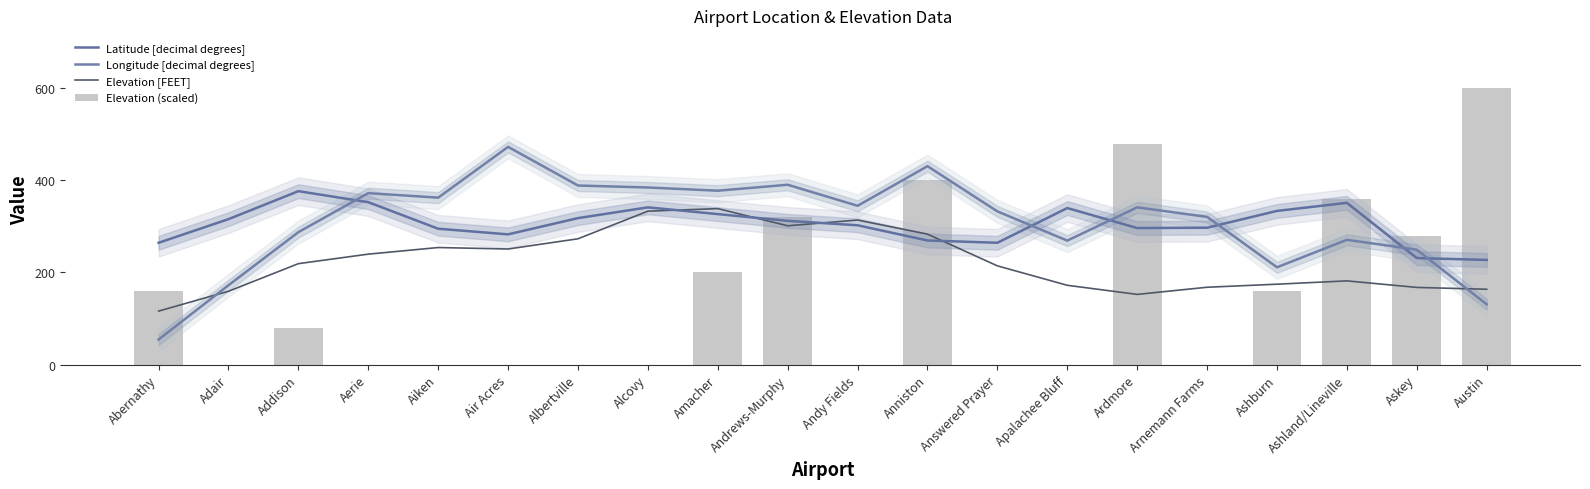

List the series in order of their peak value, lowest first.

Elevation [FEET], Latitude [decimal degrees], Longitude [decimal degrees], Elevation (scaled)